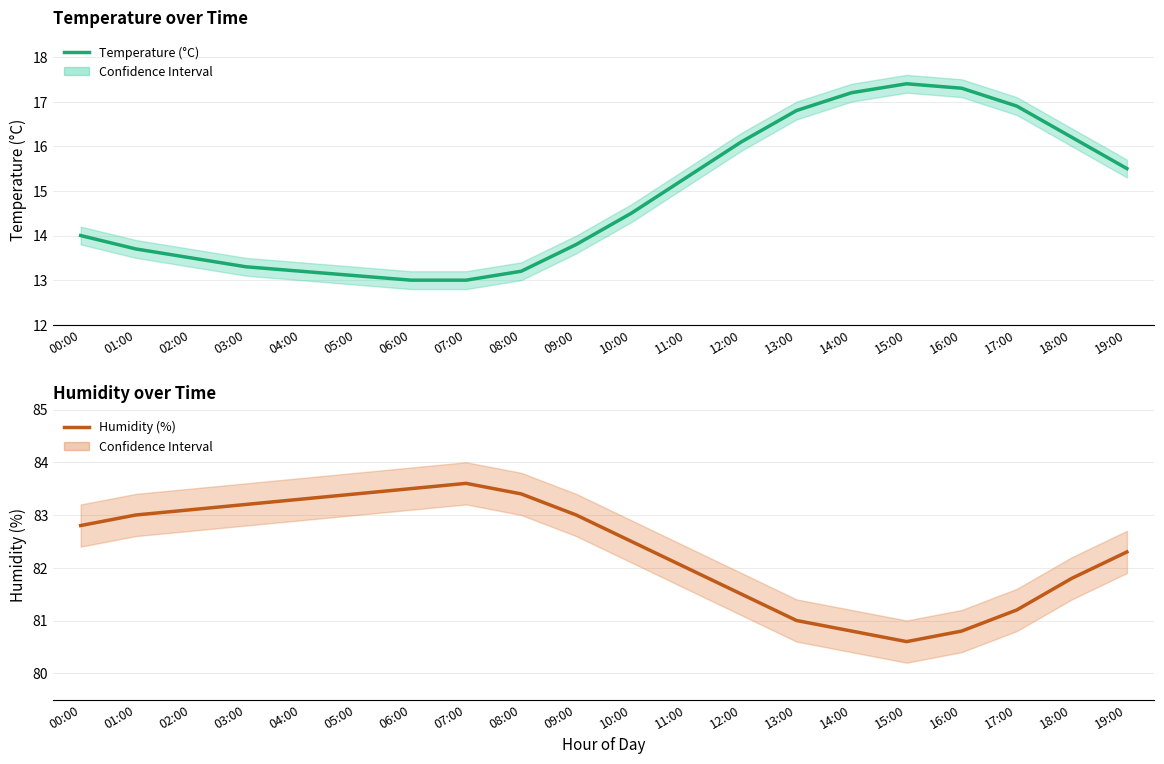

Is it true that Temperature (°C) equals 11.8 at 17:00?

False